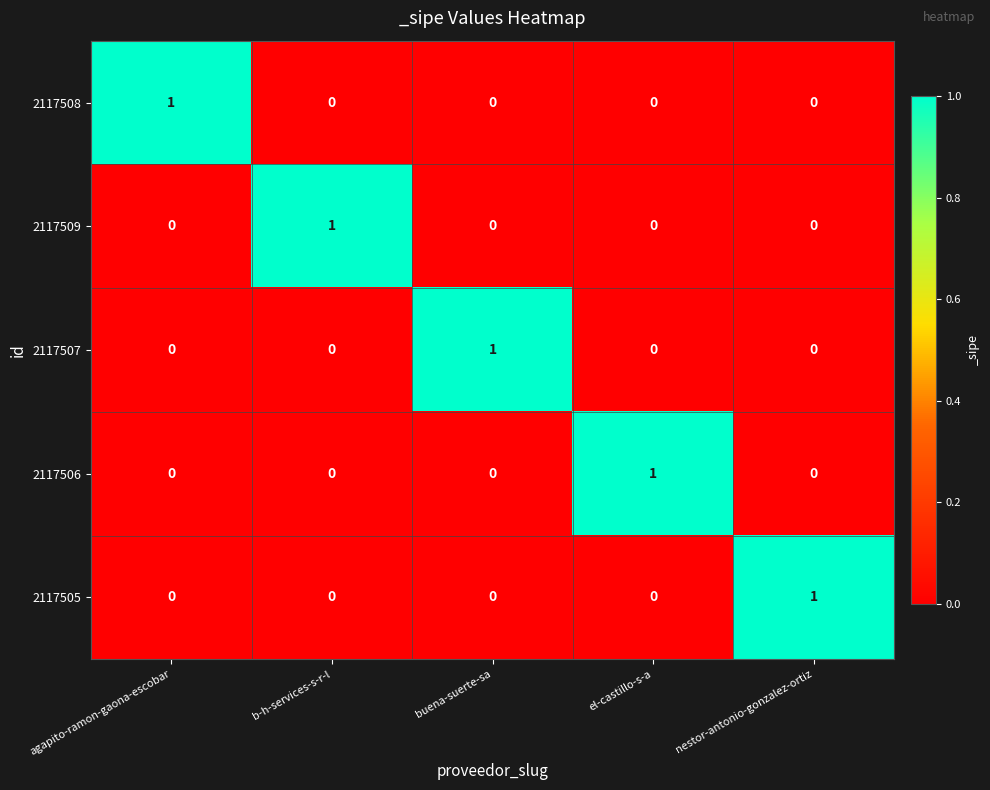

Reading left to right, transcribe all the data shown in this chart.

2117508: agapito-ramon-gaona-escobar=1	b-h-services-s-r-l=0	buena-suerte-sa=0	el-castillo-s-a=0	nestor-antonio-gonzalez-ortiz=0
2117509: agapito-ramon-gaona-escobar=0	b-h-services-s-r-l=1	buena-suerte-sa=0	el-castillo-s-a=0	nestor-antonio-gonzalez-ortiz=0
2117507: agapito-ramon-gaona-escobar=0	b-h-services-s-r-l=0	buena-suerte-sa=1	el-castillo-s-a=0	nestor-antonio-gonzalez-ortiz=0
2117506: agapito-ramon-gaona-escobar=0	b-h-services-s-r-l=0	buena-suerte-sa=0	el-castillo-s-a=1	nestor-antonio-gonzalez-ortiz=0
2117505: agapito-ramon-gaona-escobar=0	b-h-services-s-r-l=0	buena-suerte-sa=0	el-castillo-s-a=0	nestor-antonio-gonzalez-ortiz=1